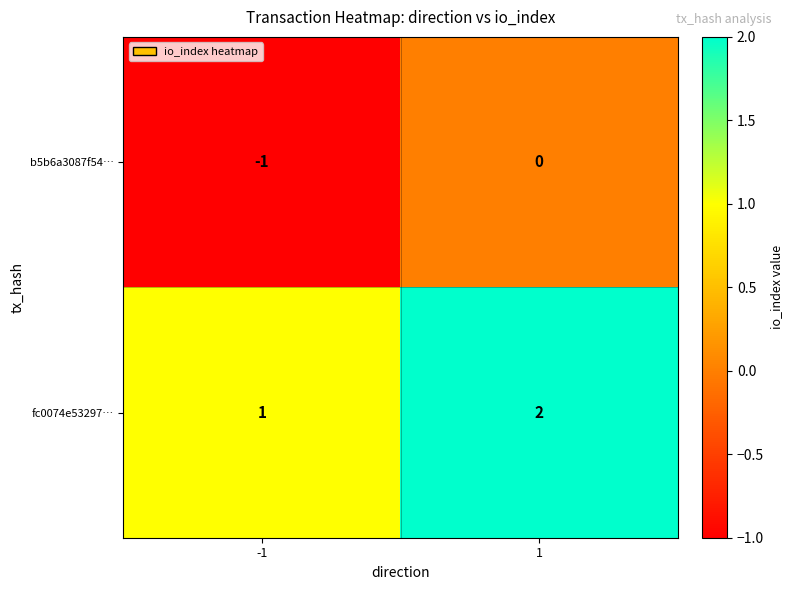

Reading left to right, extract all data points from this chart.

b5b6a3087f54…: -1	0
fc0074e53297…: 1	2